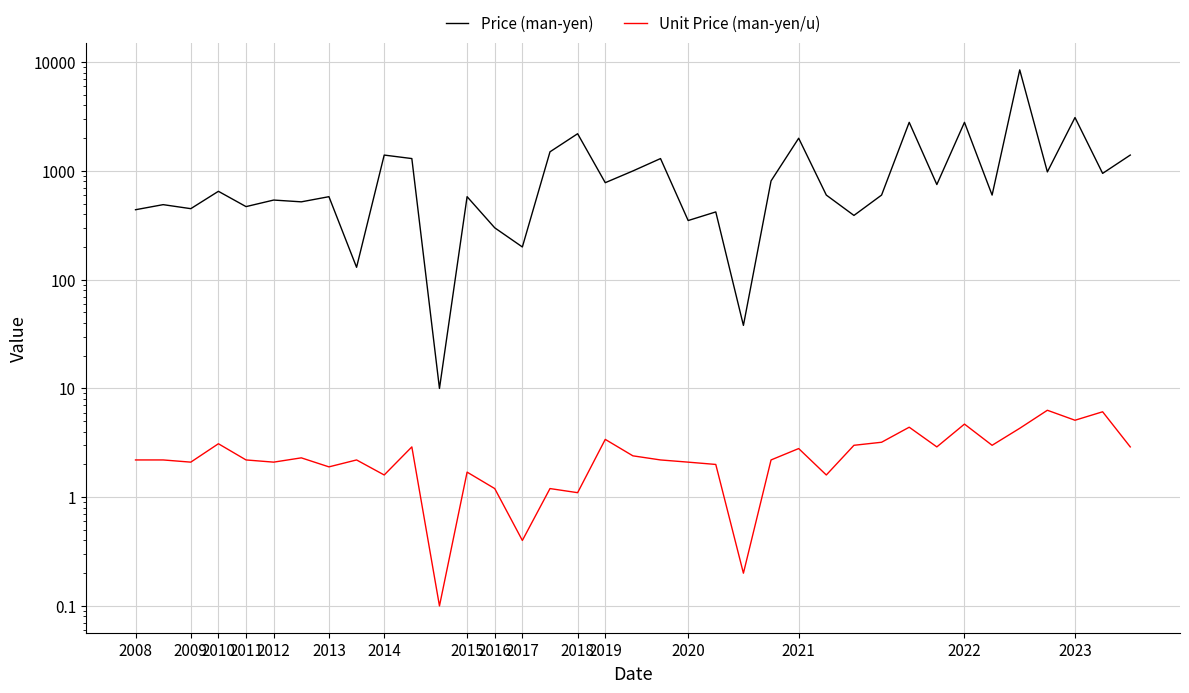

Reading left to right, list all the values displayed in this chart.

Price (man-yen): 440.0	490.0	450.0	650.0	470.0	540.0	520.0	580.0	130.0	1400.0	1300.0	10.0	580.0	300.0	200.0	1500.0	2200.0	780.0	1000.0	1300.0	350.0	420.0	38.0	810.0	2000.0	600.0	390.0	600.0	2800.0	750.0	2800.0	600.0	8500.0	980.0	3100.0	950.0	1400.0
Unit Price (man-yen/u): 2.2	2.2	2.1	3.1	2.2	2.1	2.3	1.9	2.2	1.6	2.9	0.1	1.7	1.2	0.4	1.2	1.1	3.4	2.4	2.2	2.1	2.0	0.2	2.2	2.8	1.6	3.0	3.2	4.4	2.9	4.7	3.0	4.3	6.3	5.1	6.1	2.9